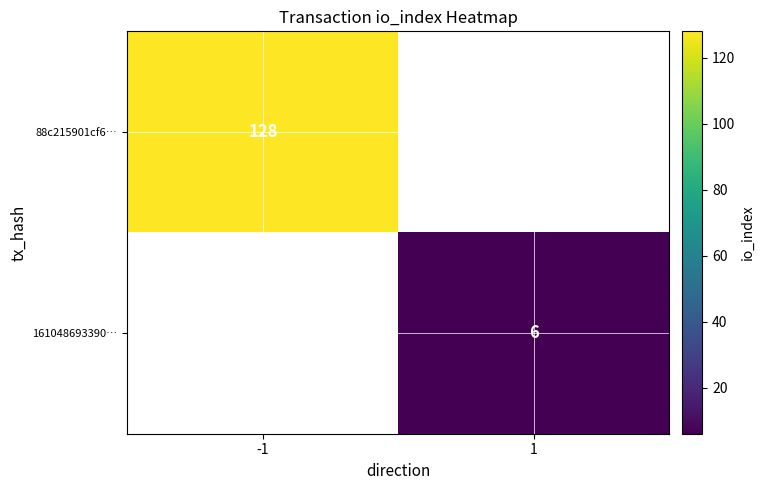

Is the value of 88c215901cf6… at -1 greater than the value of 161048693390… at 1?

Yes